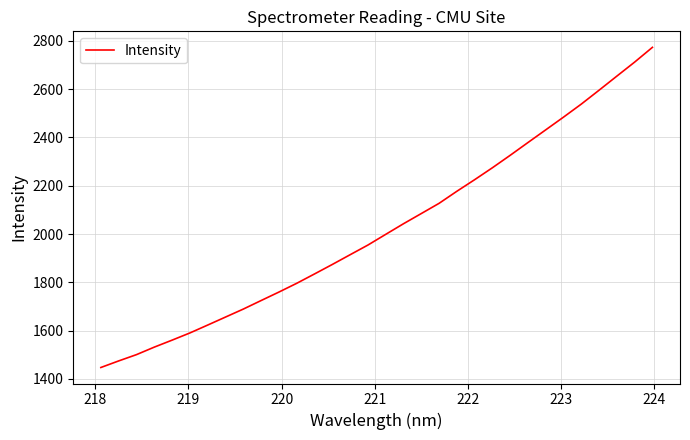

What is the maximum value shown in the chart?

2773.4